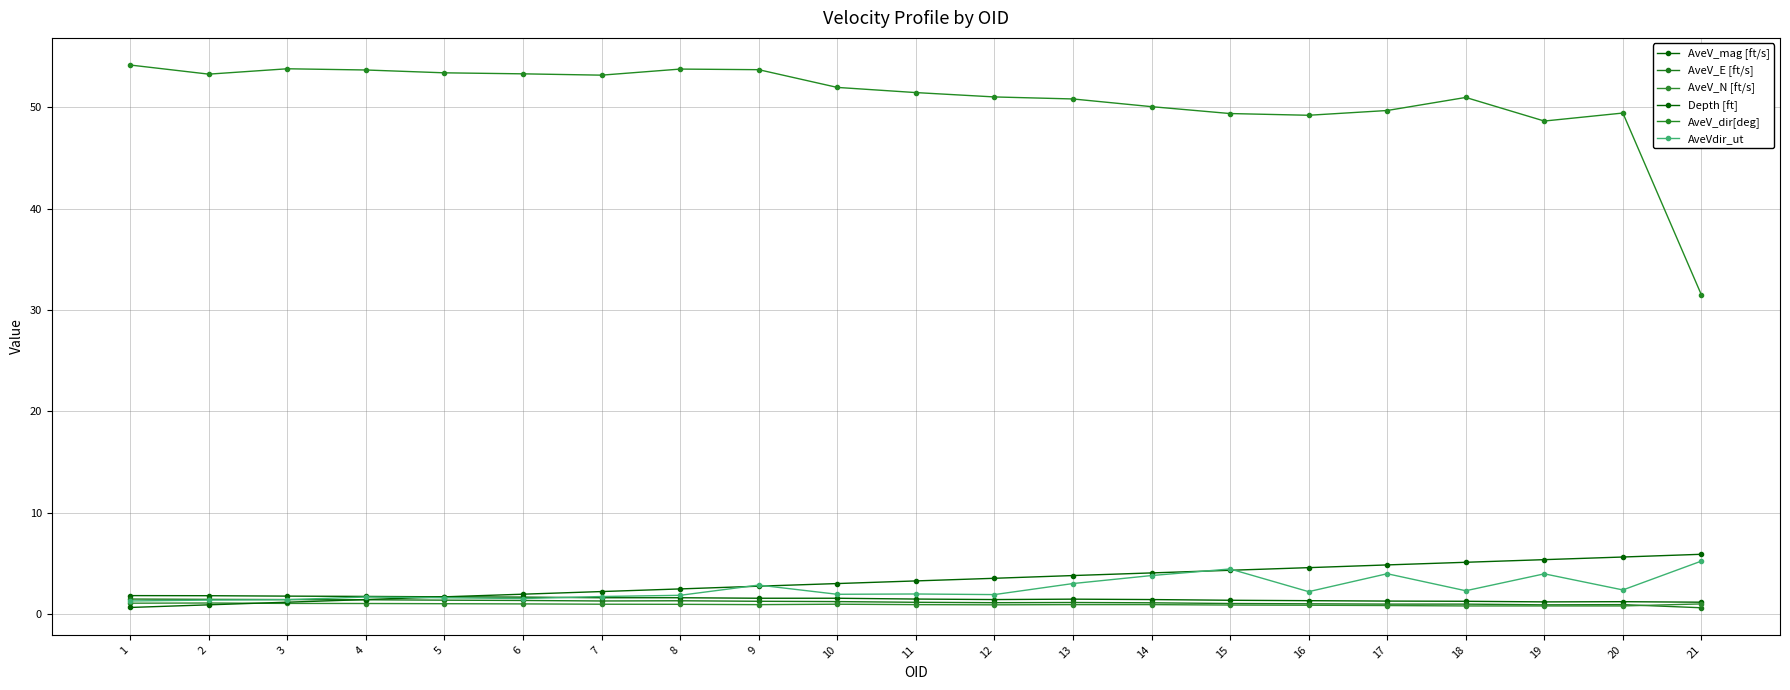

How many categories are shown in the chart?

21